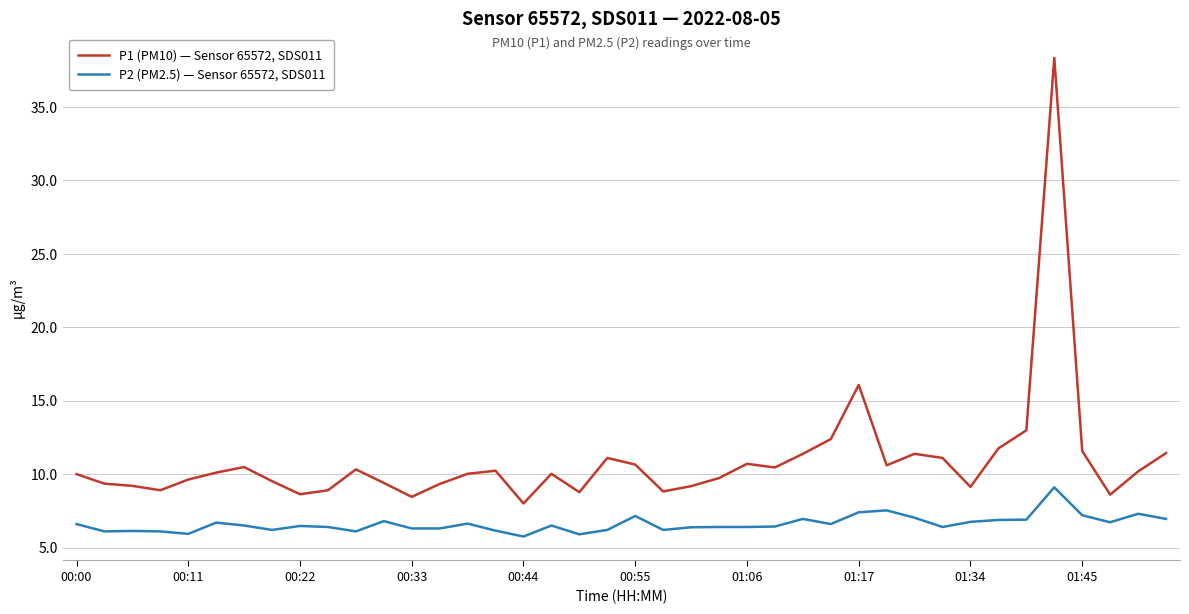

Which series has the largest total across all categories?

P1 (PM10) — Sensor 65572, SDS011